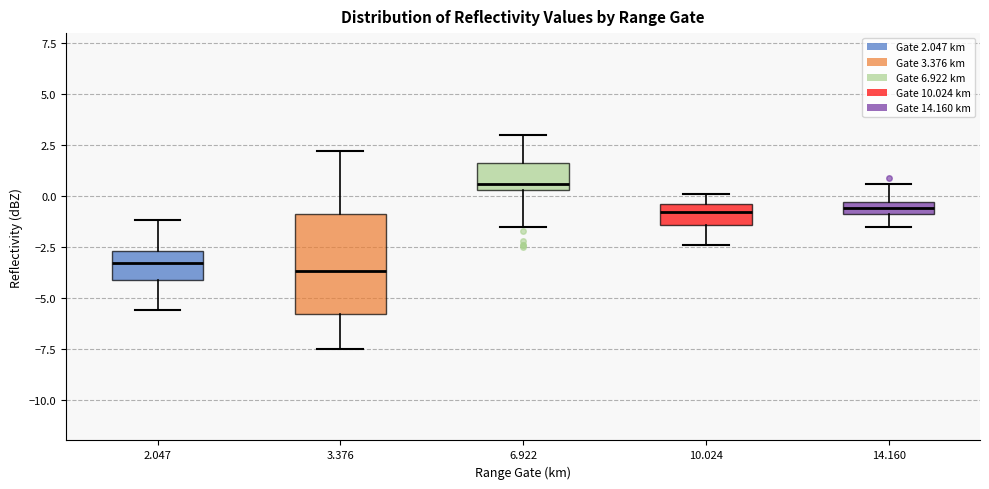

Comparing the boxes themselves (not the whiskers), which one is the tallest?

3.376